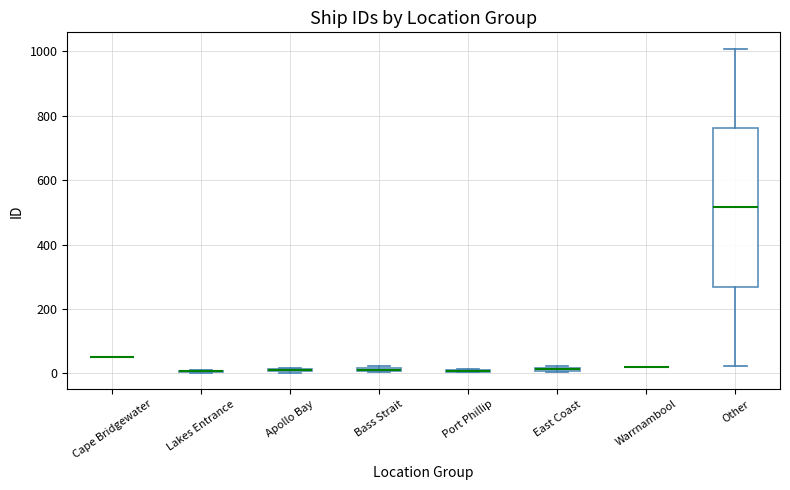

Comparing the boxes themselves (not the whiskers), which one is the tallest?

Other